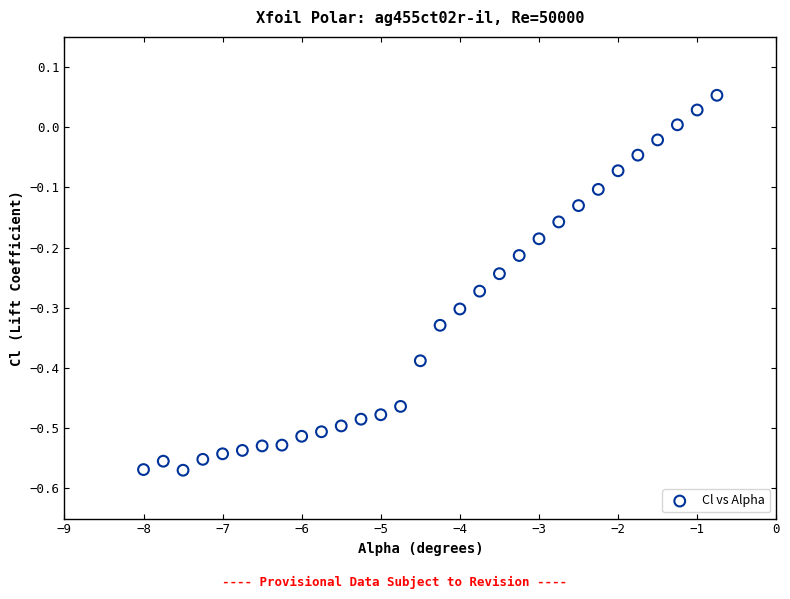

What is the range of Y values (max minus min)?

0.6